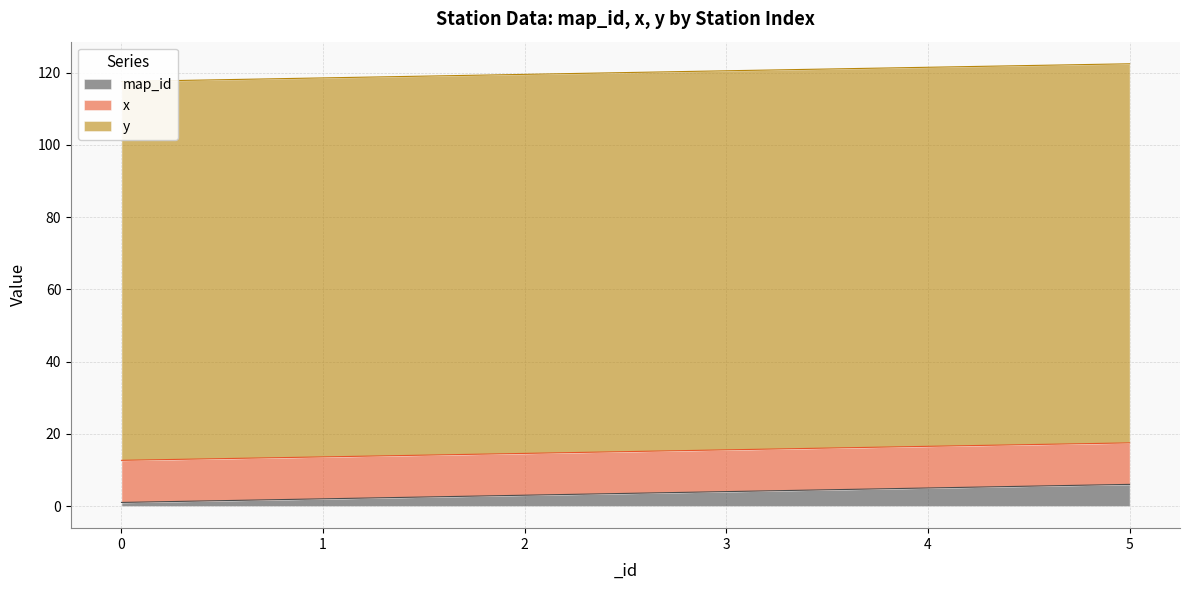

The value of map_id at 5 is 6. True or false?

True